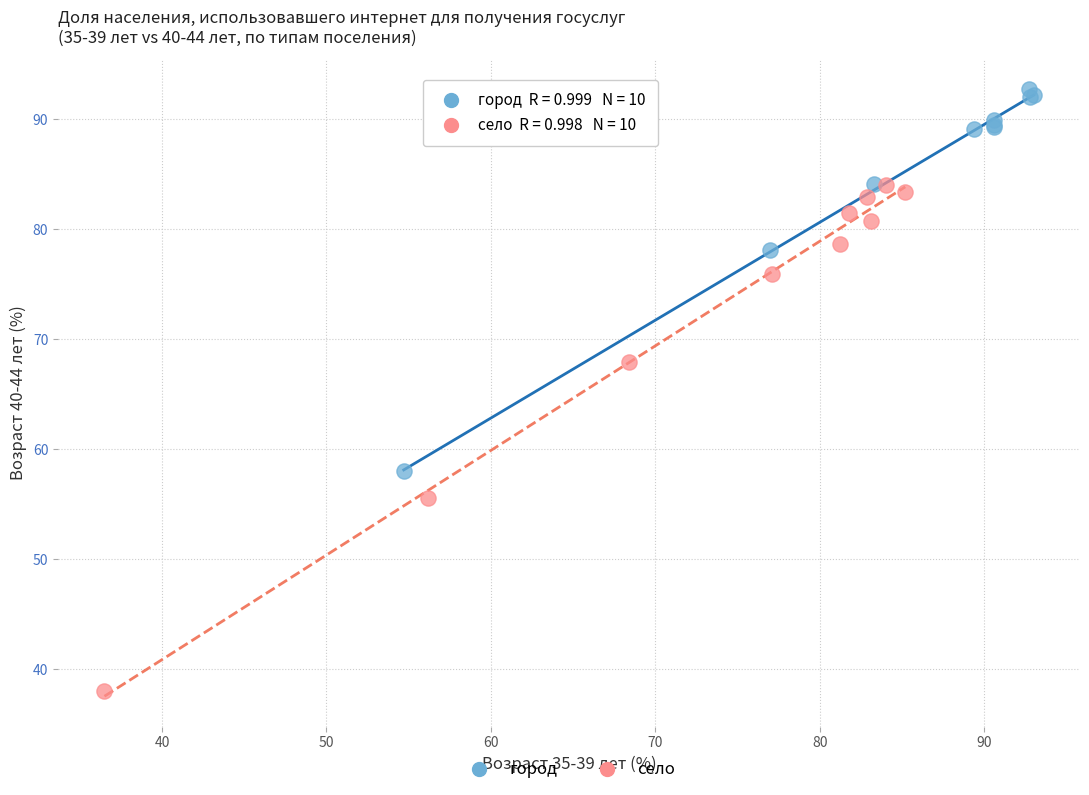

Which series contains the highest Y value?

город